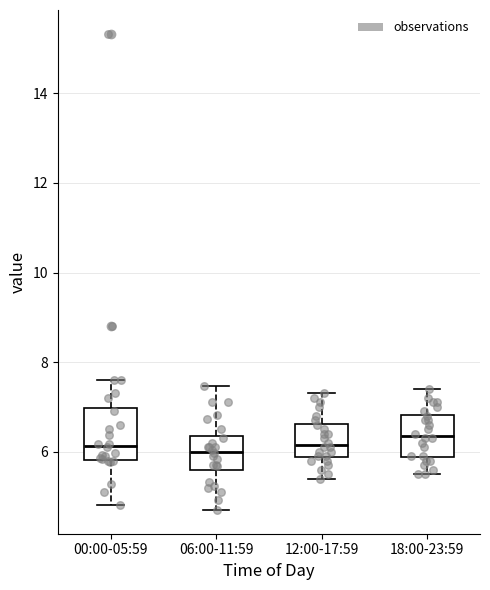

Where does the upper whisker of the box for 06:00-11:59 end on the y-axis? The values are not printed on the chart, so give them approximately, as read against the axis.

7.4